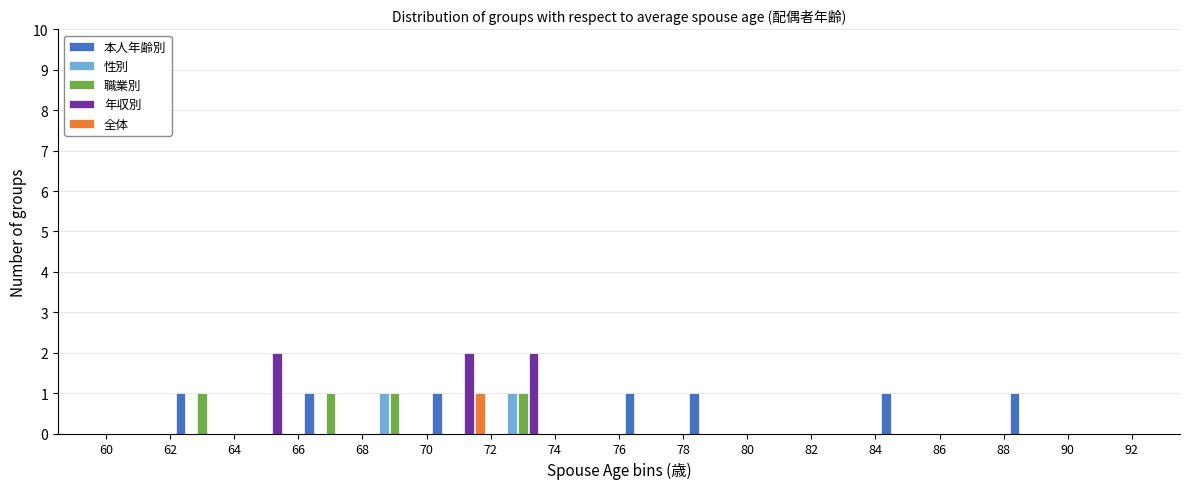

Reading left to right, transcribe this chart: for each range on the x-axis, give the height of each series' bar. The values are not printed on the chart, so give them approximately, as read against the axis.

60 to 62: 本人年齢別=0	性別=0	職業別=0	年収別=0	全体=0
62 to 64: 本人年齢別=1	性別=0	職業別=1	年収別=0	全体=0
64 to 66: 本人年齢別=0	性別=0	職業別=0	年収別=2	全体=0
66 to 68: 本人年齢別=1	性別=0	職業別=1	年収別=0	全体=0
68 to 70: 本人年齢別=0	性別=1	職業別=1	年収別=0	全体=0
70 to 72: 本人年齢別=1	性別=0	職業別=0	年収別=2	全体=1
72 to 74: 本人年齢別=0	性別=1	職業別=1	年収別=2	全体=0
74 to 76: 本人年齢別=0	性別=0	職業別=0	年収別=0	全体=0
76 to 78: 本人年齢別=1	性別=0	職業別=0	年収別=0	全体=0
78 to 80: 本人年齢別=1	性別=0	職業別=0	年収別=0	全体=0
80 to 82: 本人年齢別=0	性別=0	職業別=0	年収別=0	全体=0
82 to 84: 本人年齢別=0	性別=0	職業別=0	年収別=0	全体=0
84 to 86: 本人年齢別=1	性別=0	職業別=0	年収別=0	全体=0
86 to 88: 本人年齢別=0	性別=0	職業別=0	年収別=0	全体=0
88 to 90: 本人年齢別=1	性別=0	職業別=0	年収別=0	全体=0
90 to 92: 本人年齢別=0	性別=0	職業別=0	年収別=0	全体=0